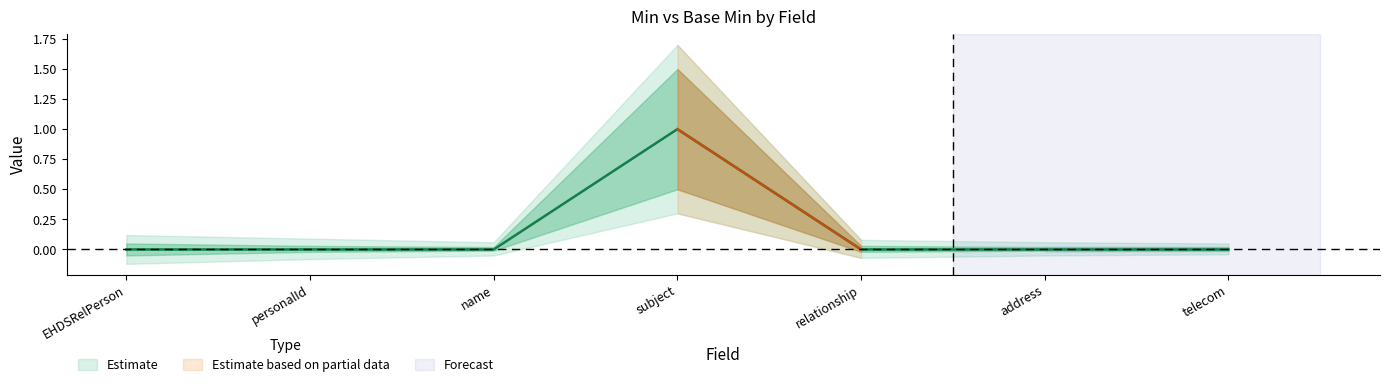

True or false: Min has more than 2 points higher than both neighbors.

False